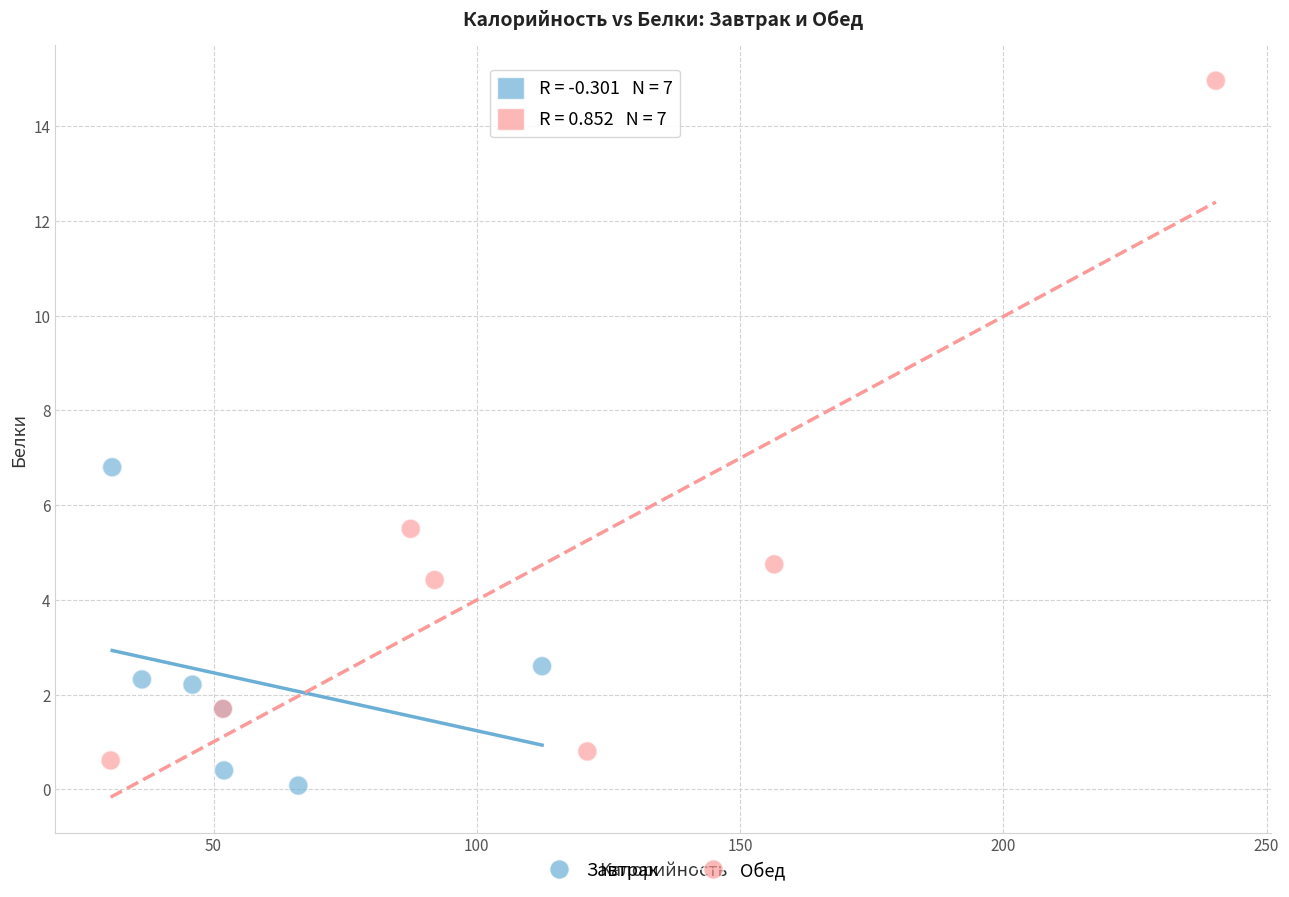

Which series has the widest spread of Y values?

Обед